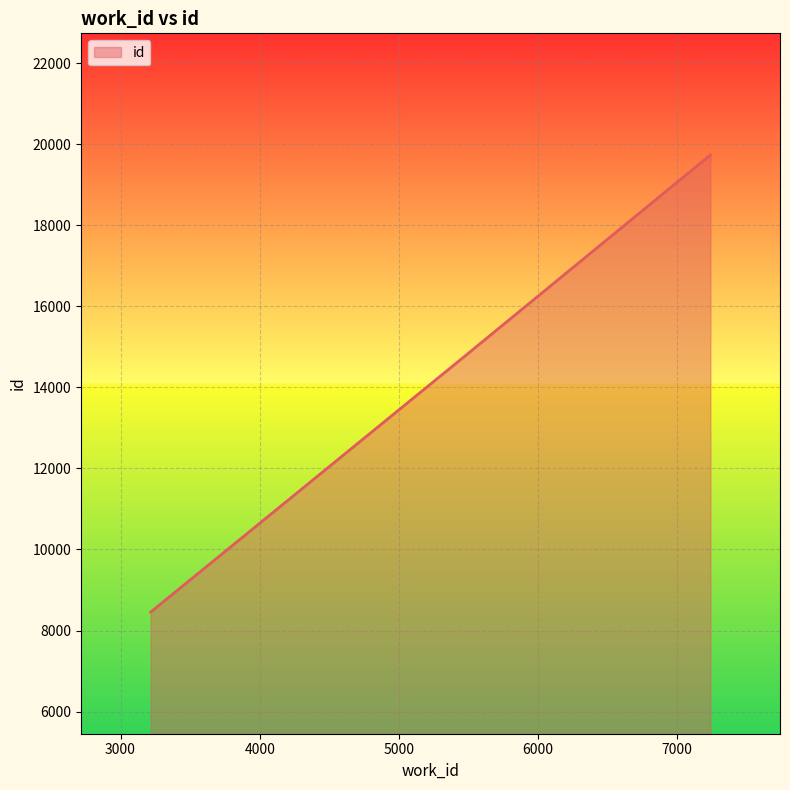

What is the smallest value displayed?

8453.0